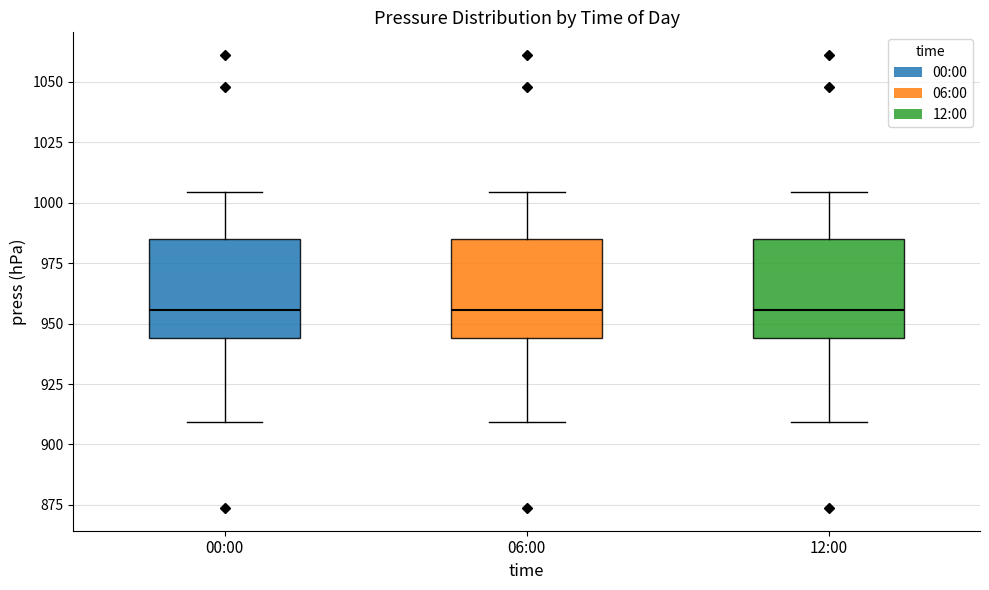

Reading left to right, read every box against the y-axis: the position of its median line, the range the box covers, and the ends of its whiskers. The values are not printed on the chart, so give them approximately, as read against the axis.

00:00: median 955, box 945 to 985, whiskers 910 to 1005
06:00: median 955, box 945 to 985, whiskers 910 to 1005
12:00: median 955, box 945 to 985, whiskers 910 to 1005